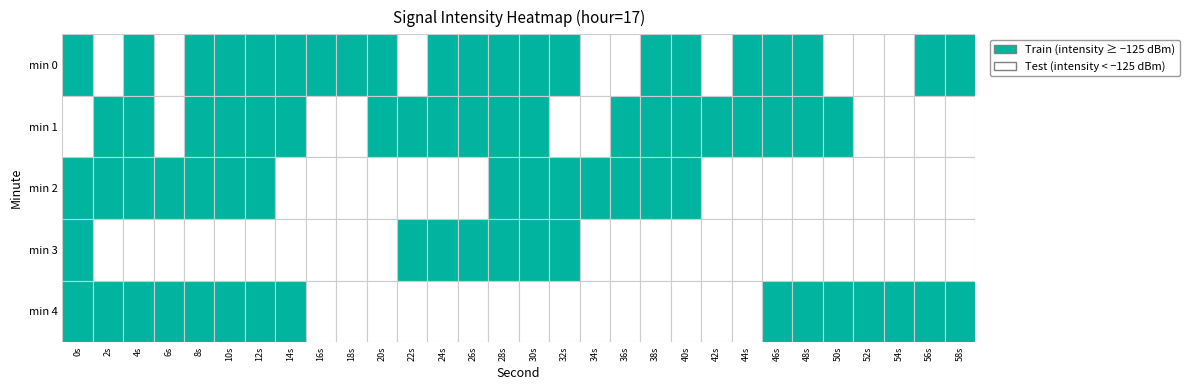

At how many categories does at least one series exceed -131?

30